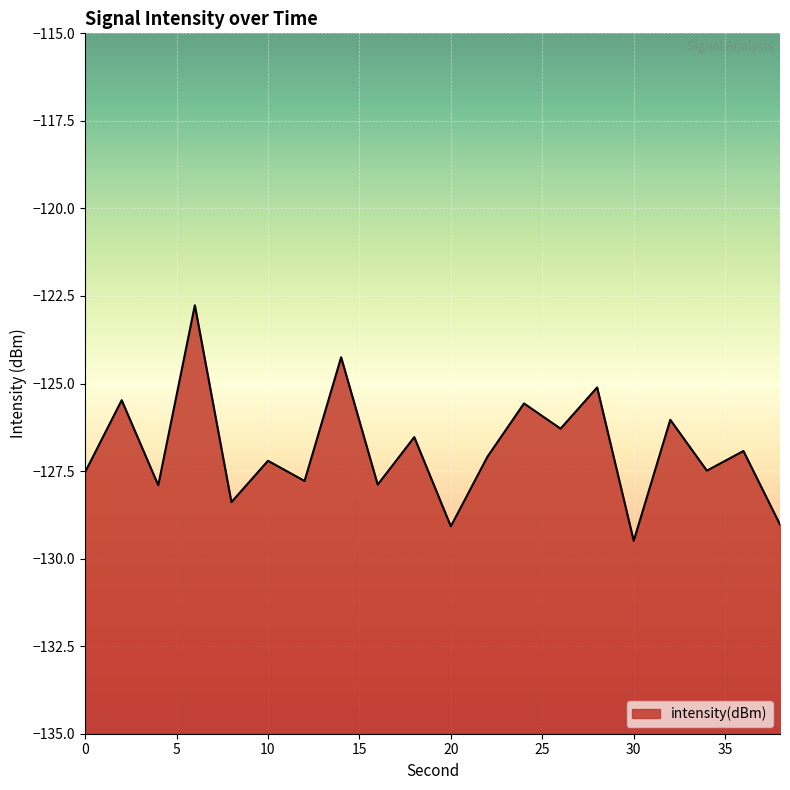

Rank the categories by value from lowest to highest.

30, 20, 38, 8, 4, 16, 12, 0, 34, 10, 22, 36, 18, 26, 32, 24, 2, 28, 14, 6